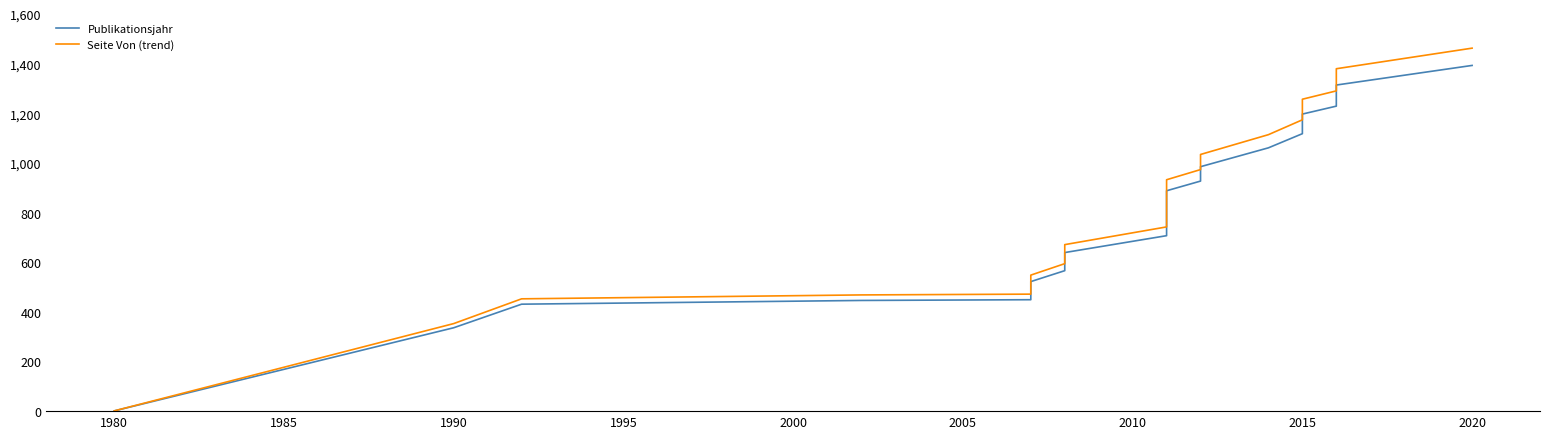

Rank the series at 2005 from highest to lowest value.

Seite Von (trend), Publikationsjahr